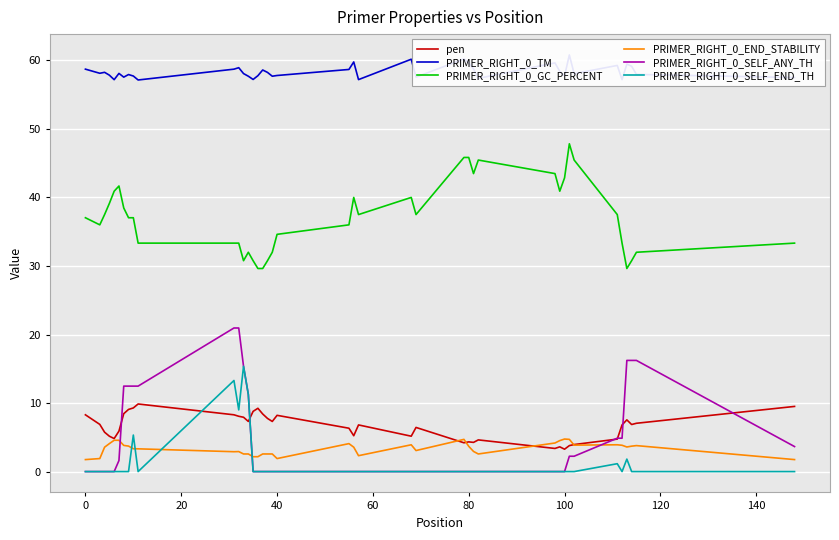

How many lines are shown in the chart?

6